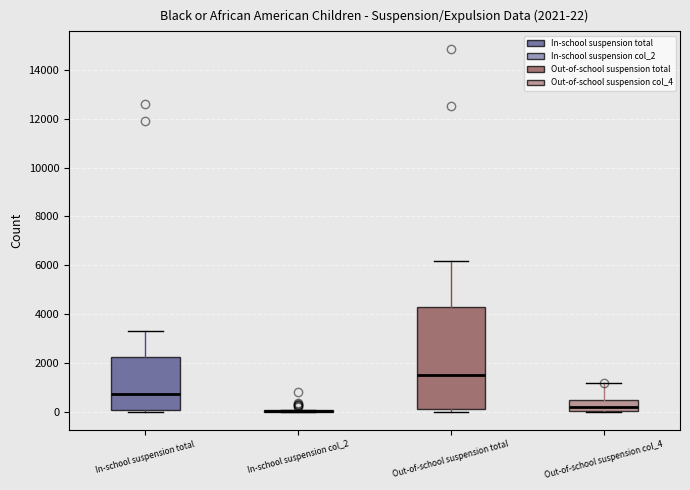

Which box is the tallest, from its lower edge to its upper edge?

Out-of-school suspension total